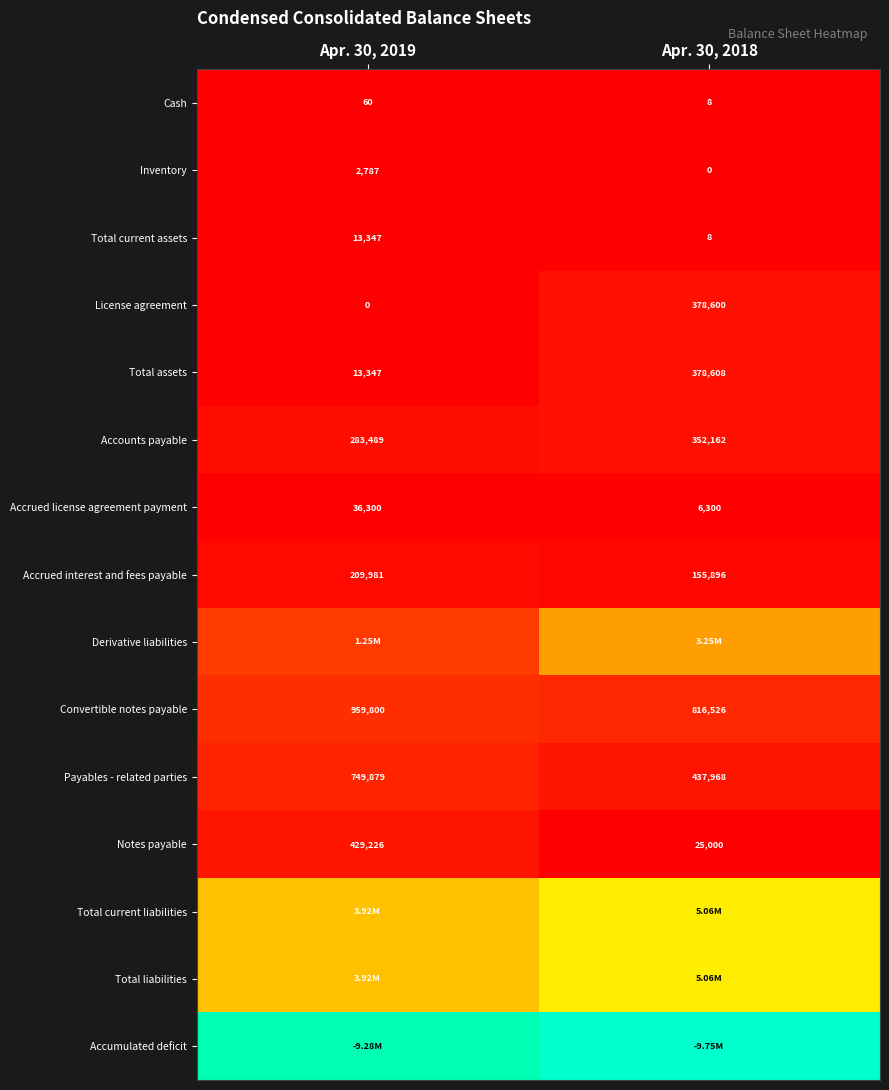

Between Apr. 30, 2019 and Apr. 30, 2018, which series saw the biggest shift?

Derivative liabilities